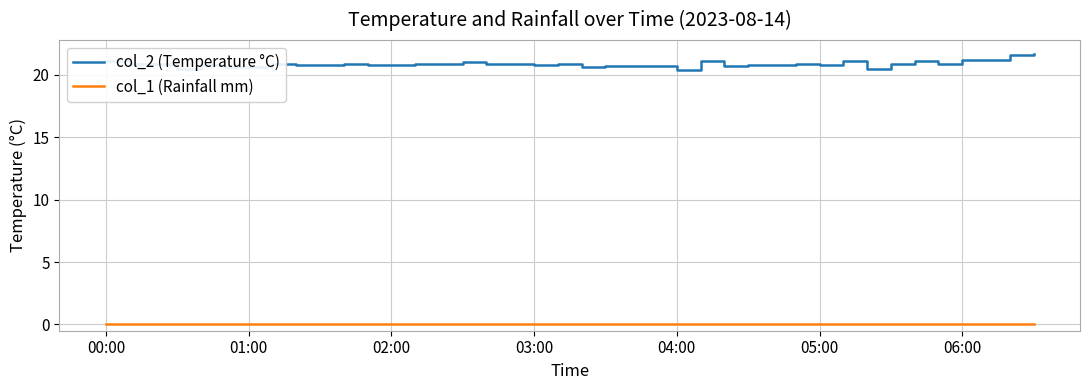

True or false: col_2 (Temperature °C) and col_1 (Rainfall mm) intersect in this chart.

False